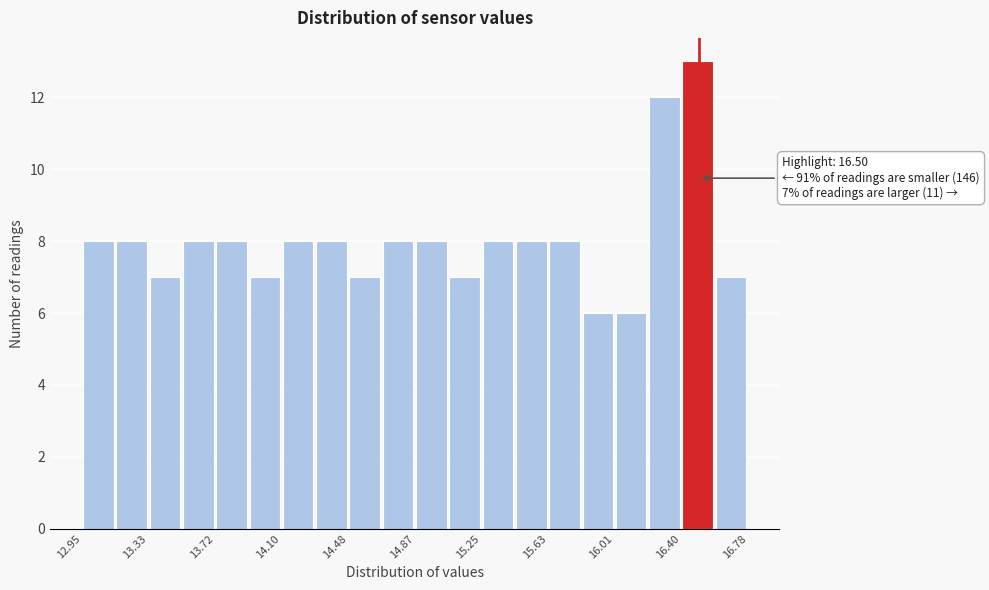

Around what value on the x-axis is the tallest bar? Give the approximate position of its centre, as read against the axis.

16.50